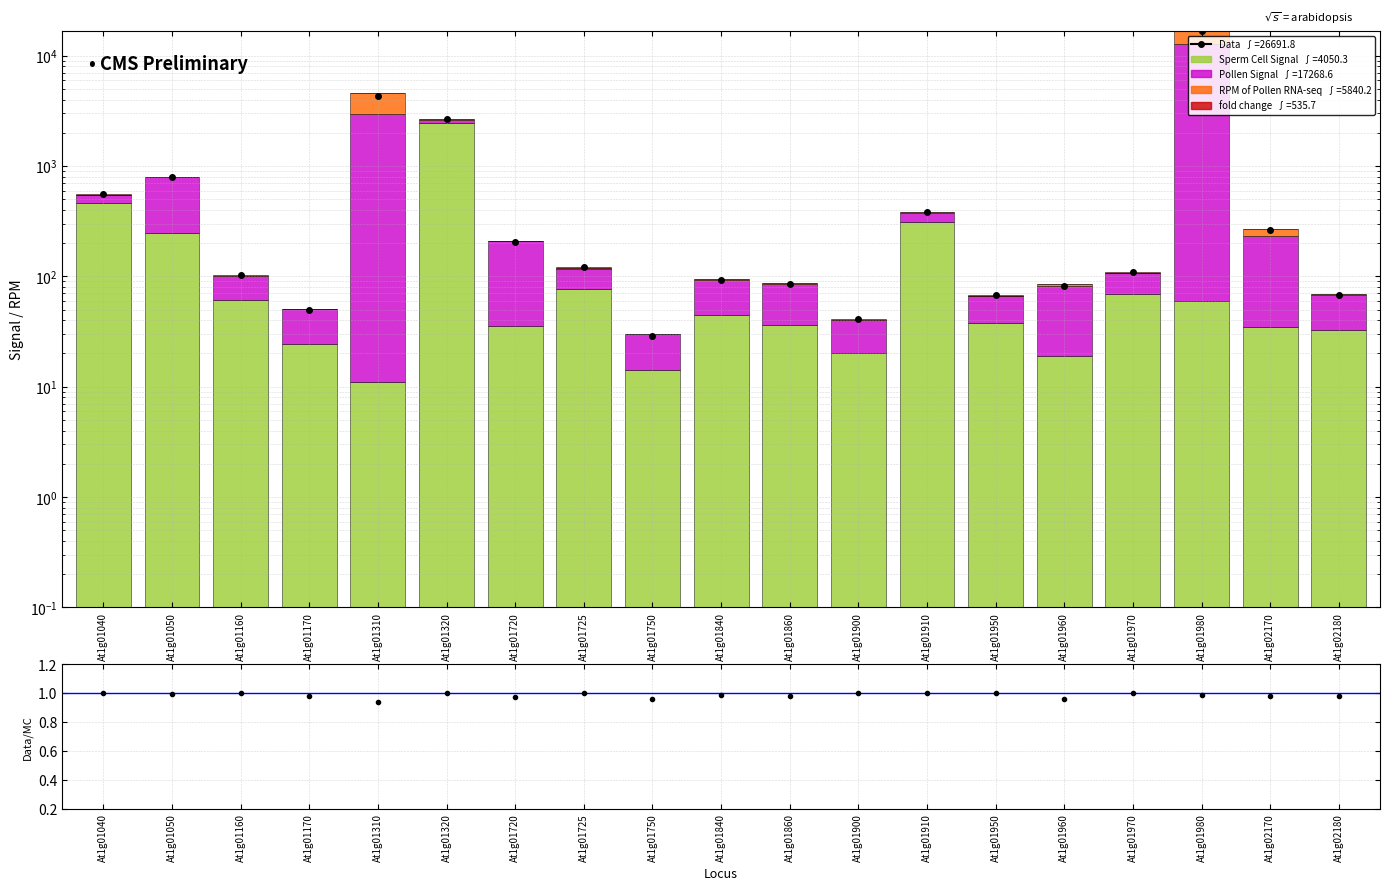

List the series in order of their peak value, highest first.

Data, Pollen Signal, RPM of Pollen RNA-seq, Sperm Cell Signal, fold change, Data/MC